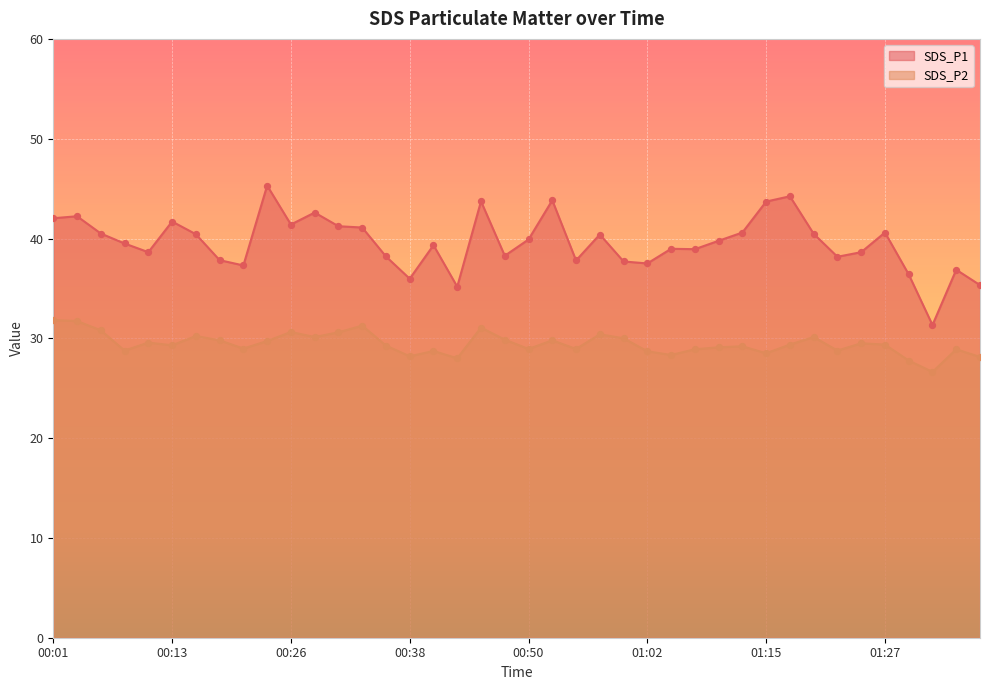

What are all the series names shown in the legend?

SDS_P1, SDS_P2